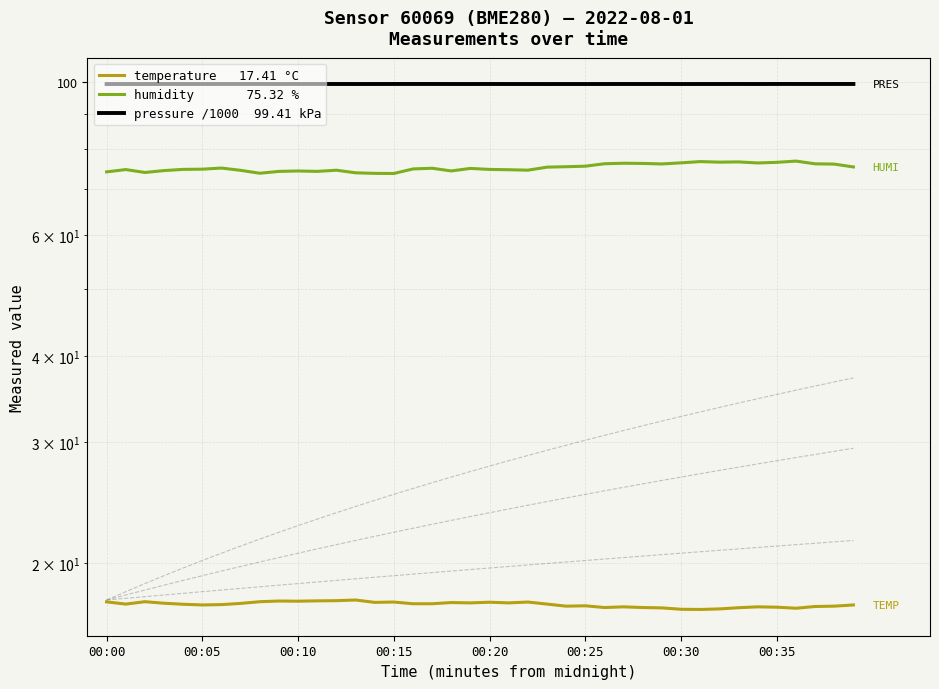

What are all the series names shown in the legend?

temperature   17.41 °C, humidity       75.32 %, pressure /1000  99.41 kPa